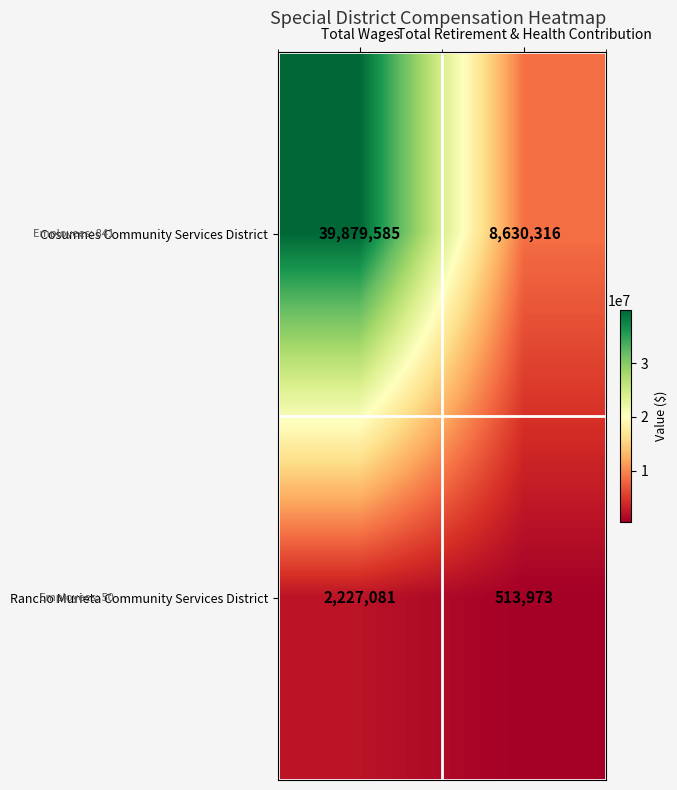

List the series in order of their peak value, highest first.

Cosumnes Community Services District, Rancho Murieta Community Services District